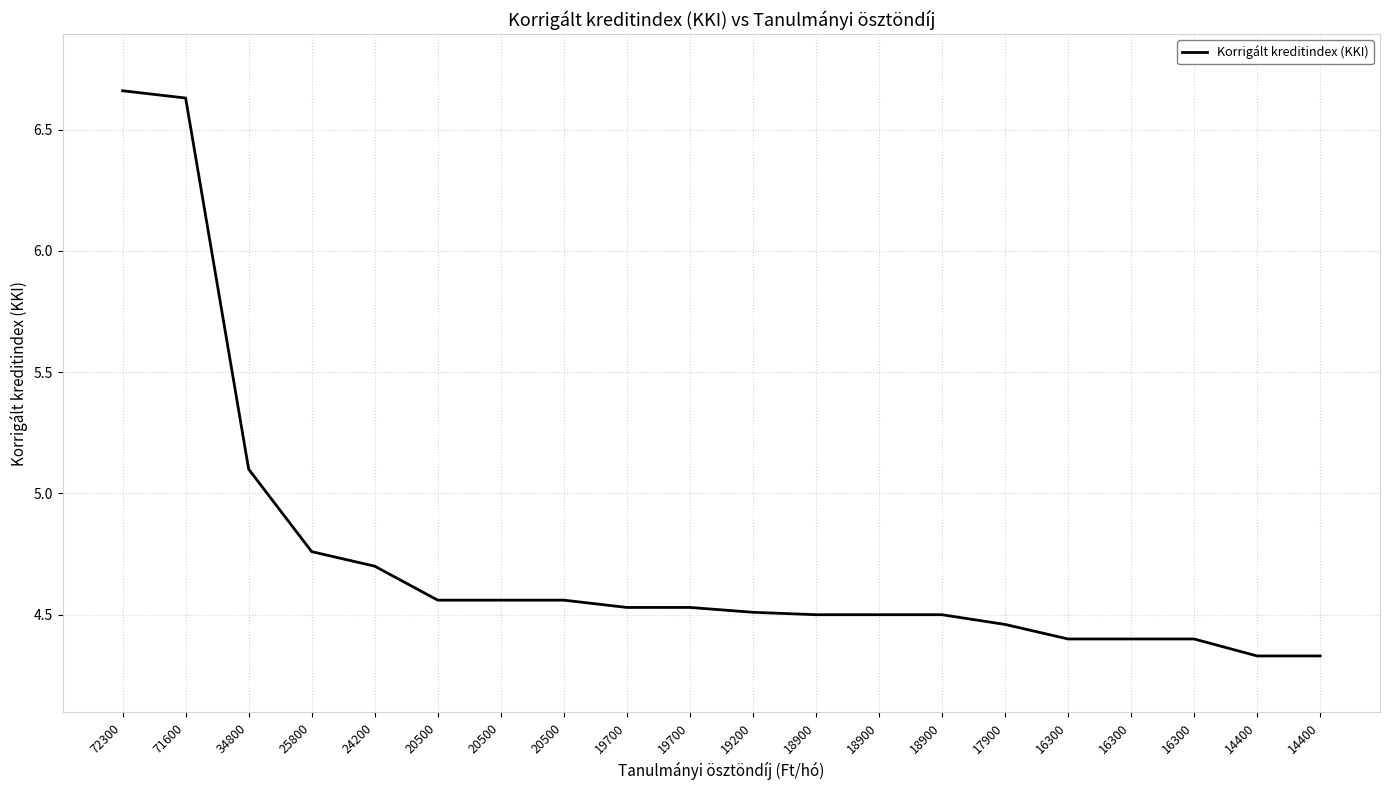

Which has a higher value, 20500 or 24200?

24200